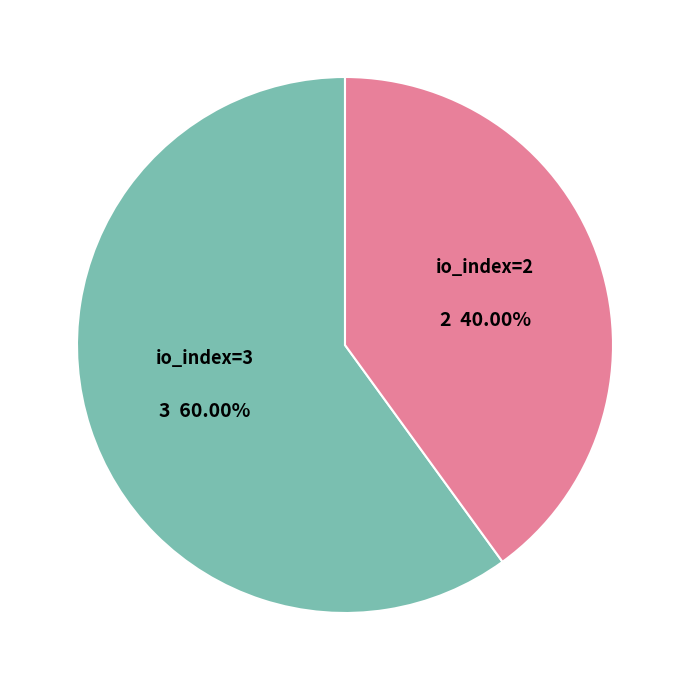

What is the smallest slice in the pie chart?

io_index=2